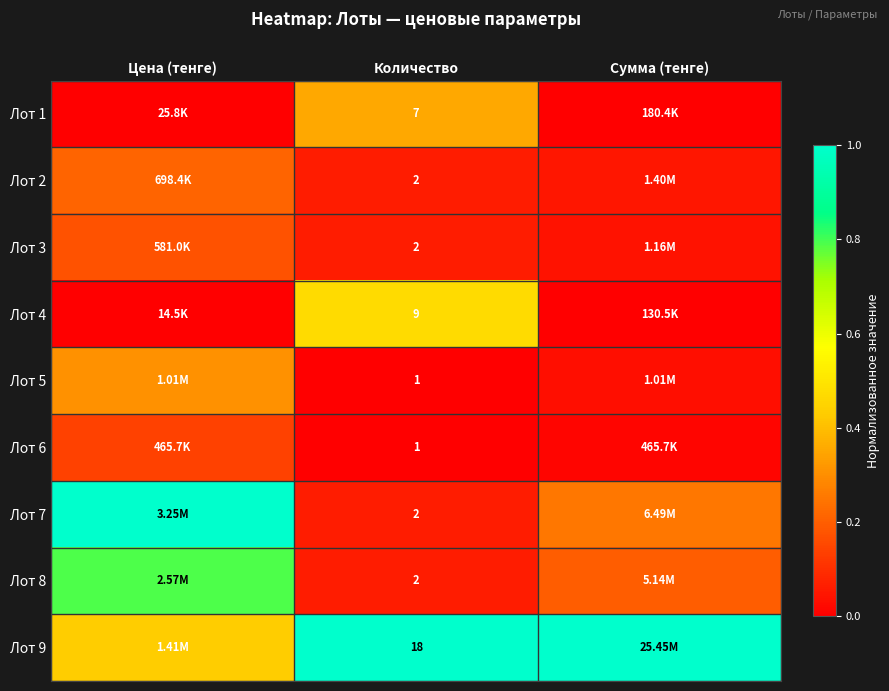

True or false: Лот 3 has a value of 0.1 at Цена (тенге).

False